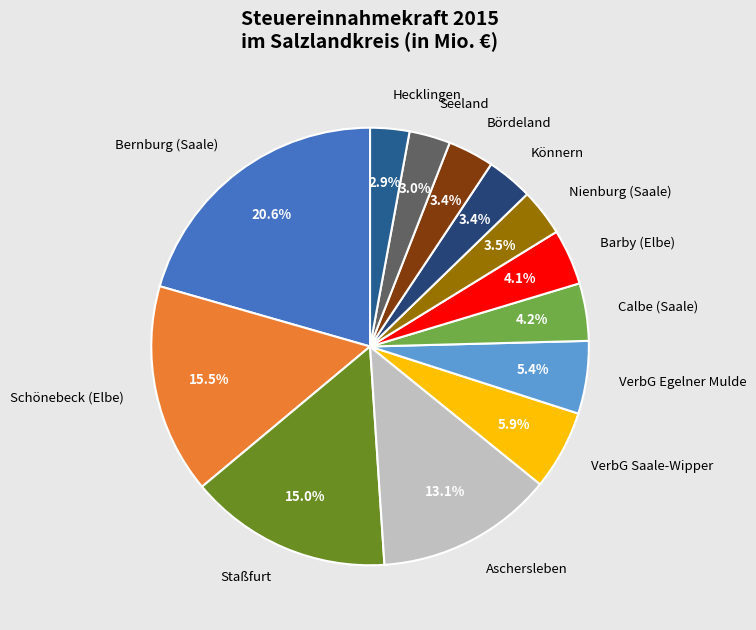

Count the number of slices in the pie.

13